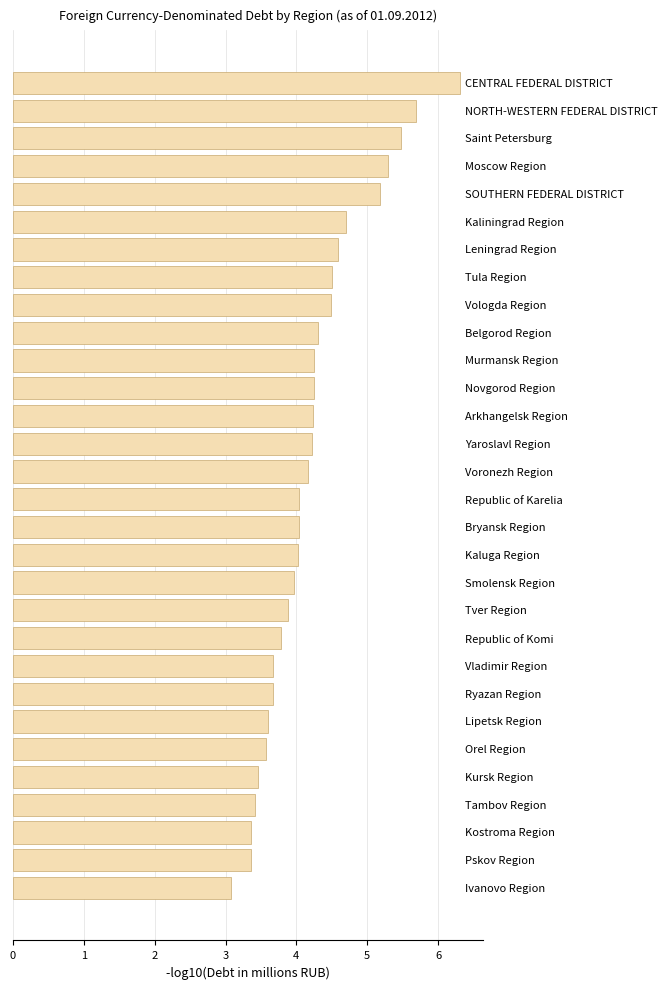

What is the maximum value shown in the chart?

6.3